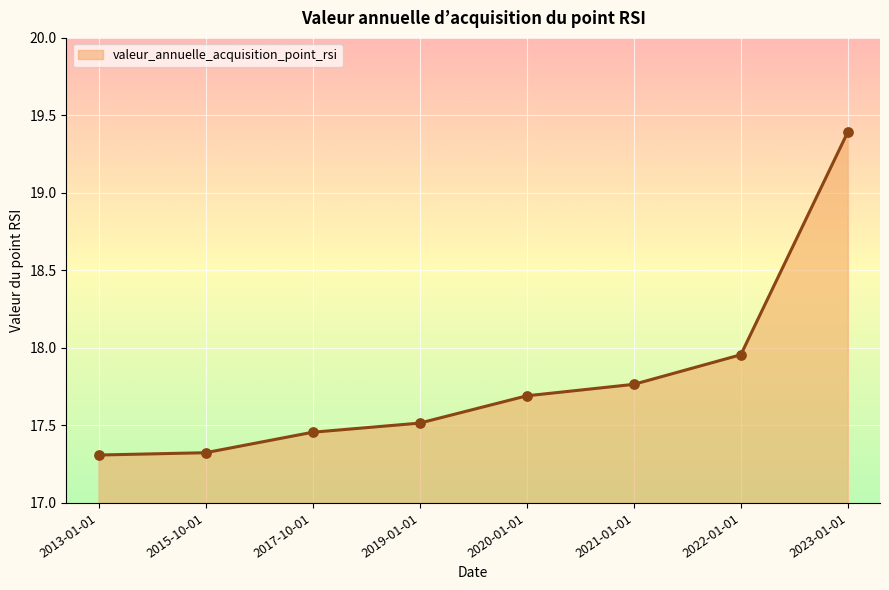

Approximately how many times larger is the value at 2022-01-01 compared to 2021-01-01?

1.0